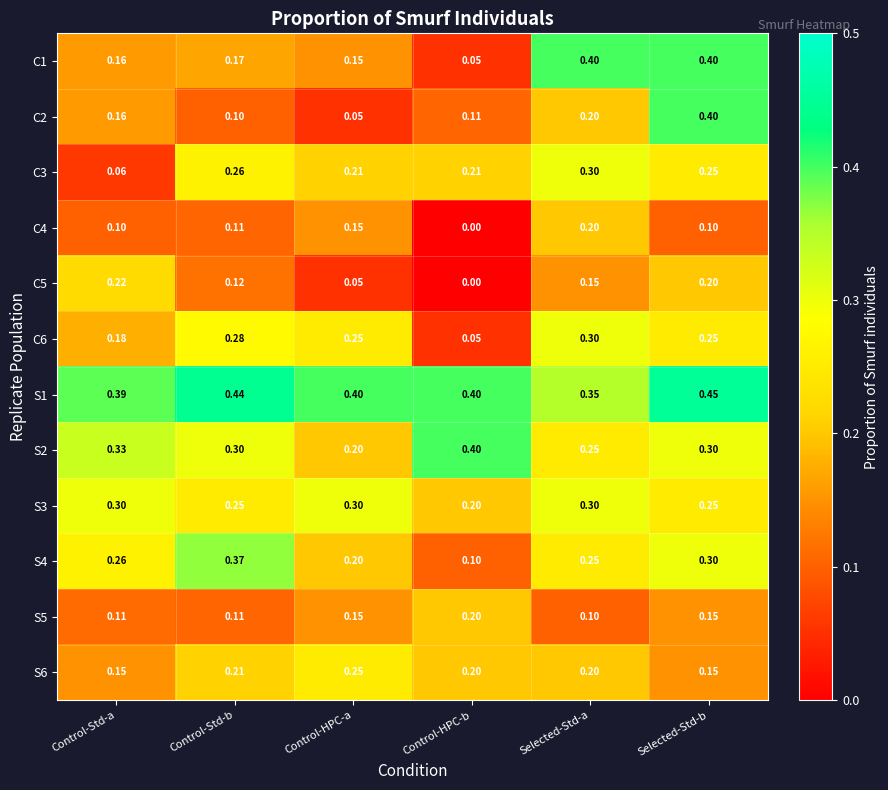

At which category is the sum across all series the highest?

Selected-Std-b